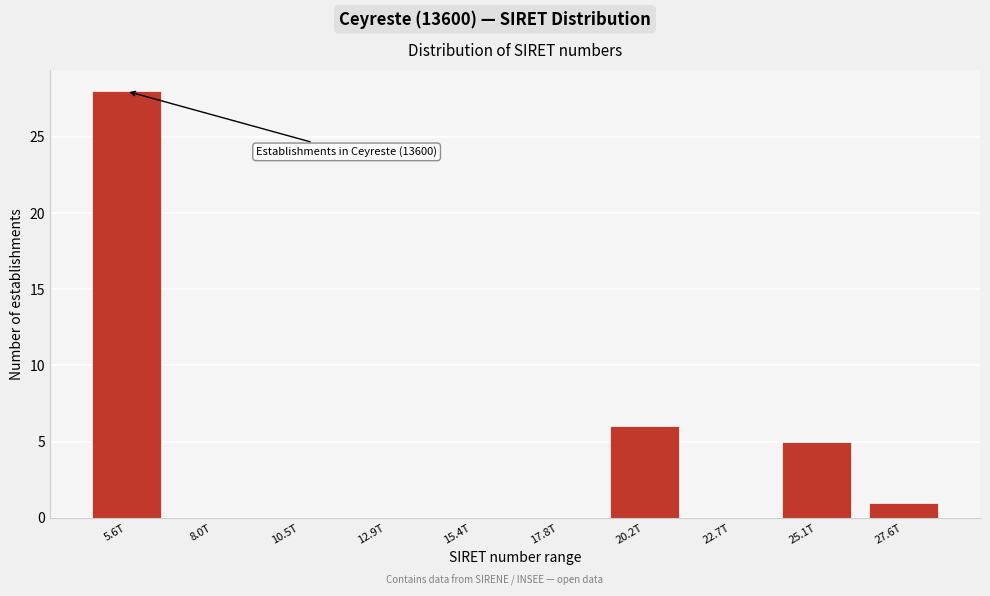

Reading left to right, list all the values displayed in this chart.

5.6T=28	8.0T=0	10.5T=0	12.9T=0	15.4T=0	17.8T=0	20.2T=6	22.7T=0	25.1T=5	27.6T=1